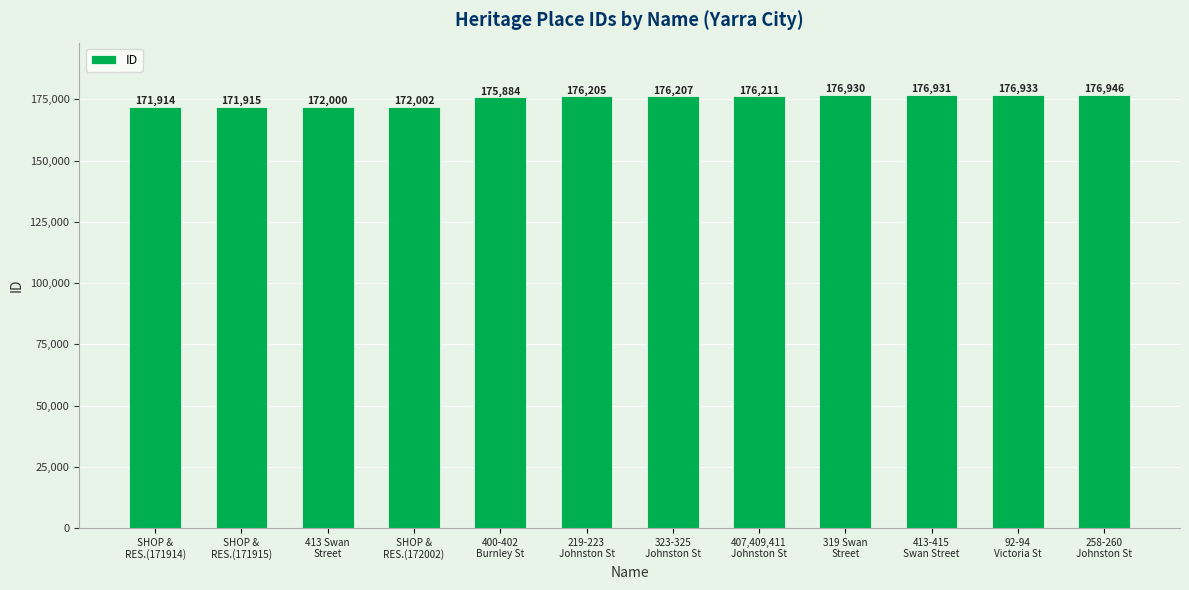

The value at 258-260
Johnston St is 113609. True or false?

False